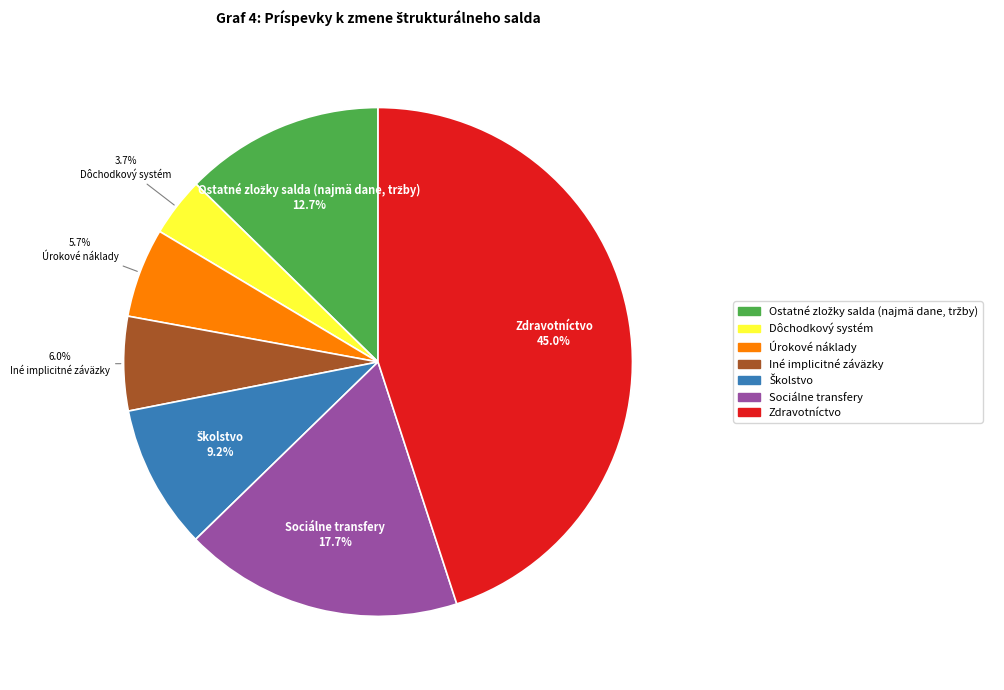

How much of the chart is everything except Úrokové náklady?

94.3%